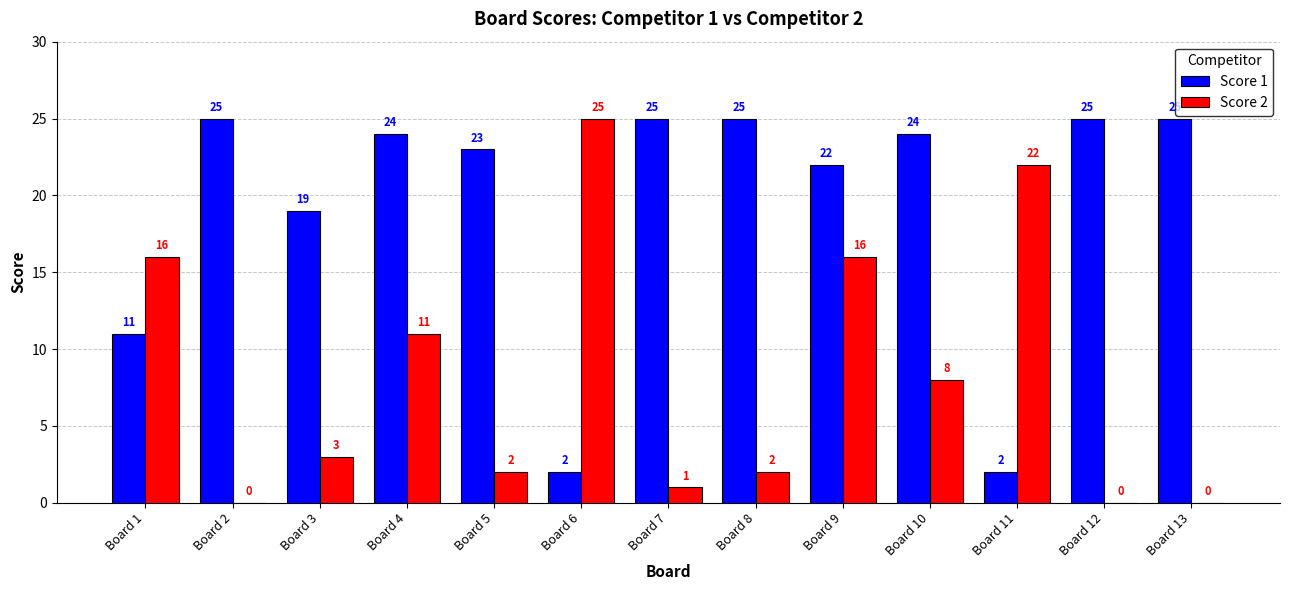

How many series are shown in this chart?

2